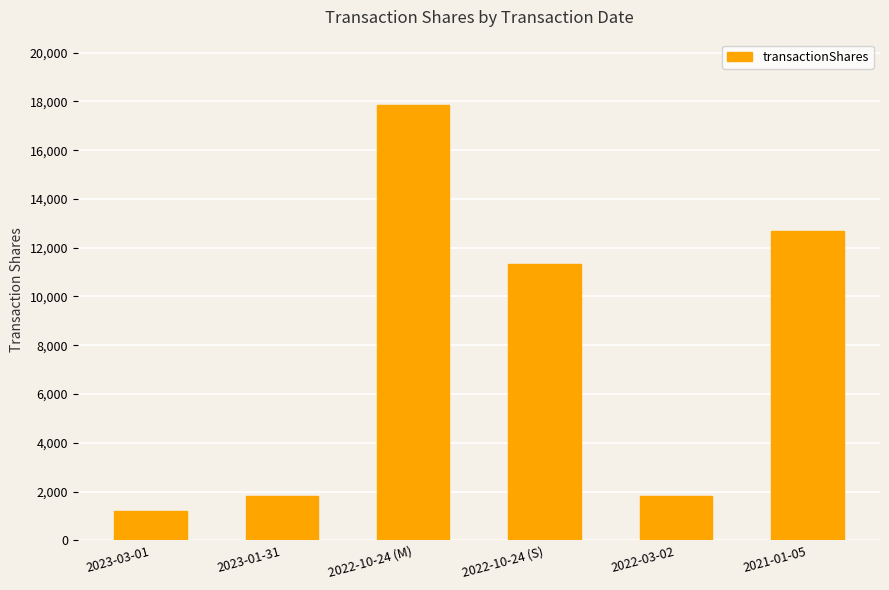

How many categories are shown in the chart?

6